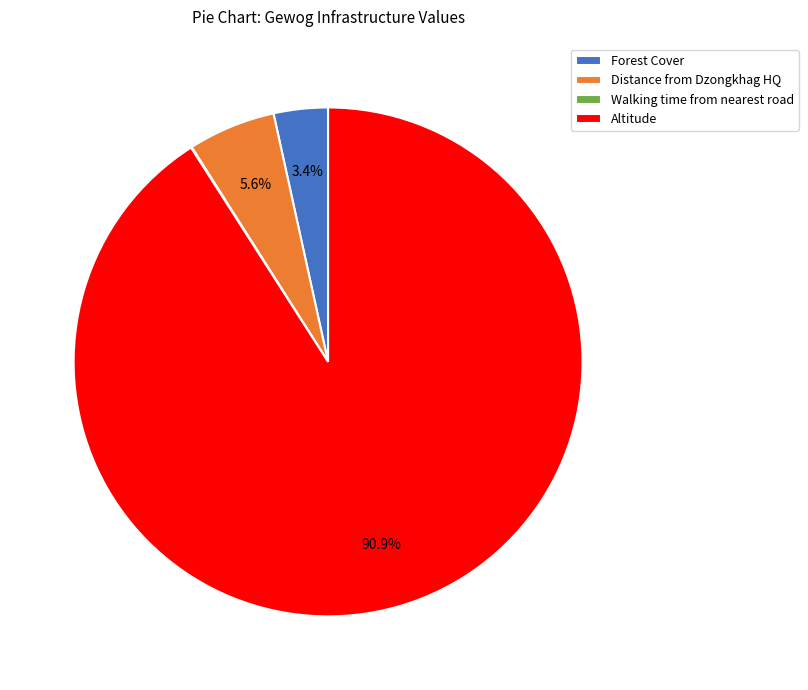

What portion of the pie excludes Distance from Dzongkhag HQ?

94.4%